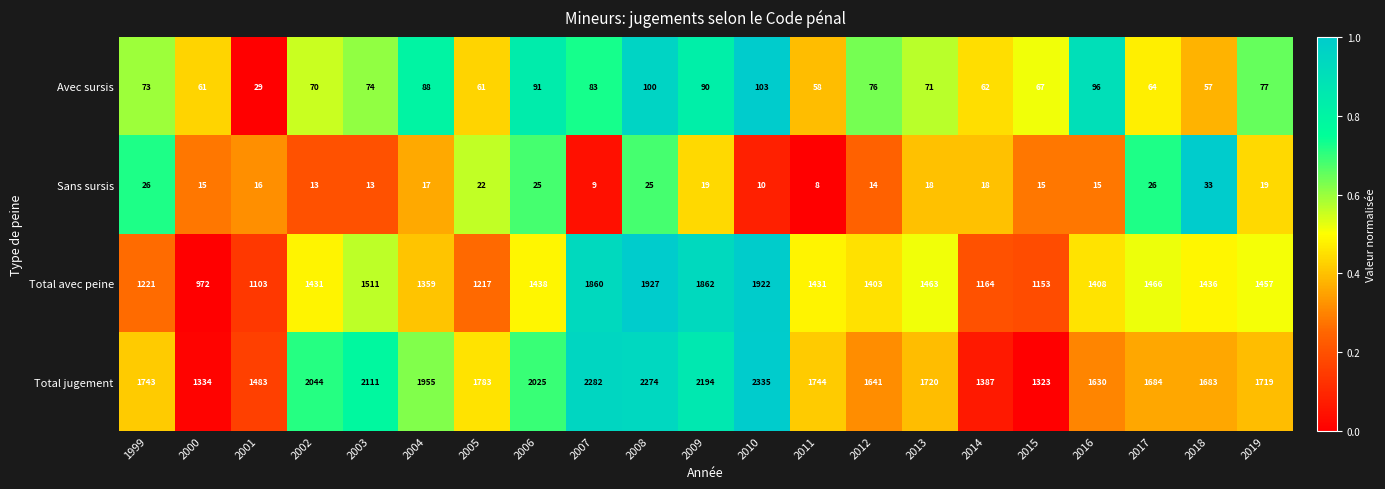

What value does the Avec sursis series have at 2009?

90